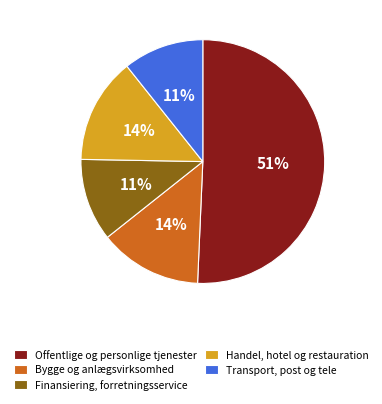

Which slice represents more than half of the pie?

Offentlige og personlige tjenester